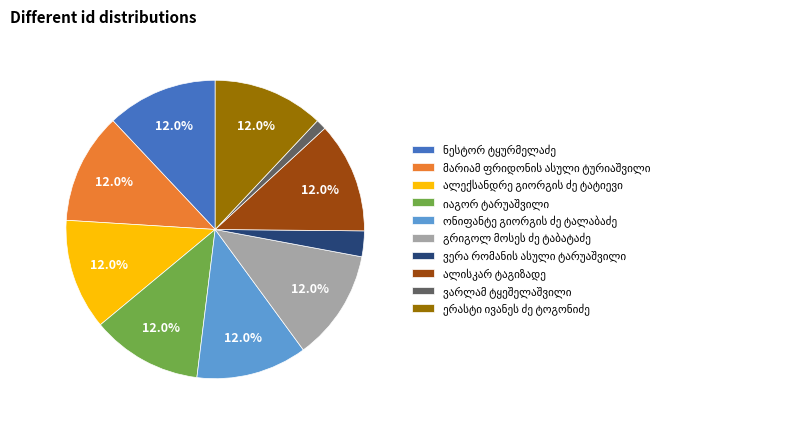

Count the number of slices in the pie.

10